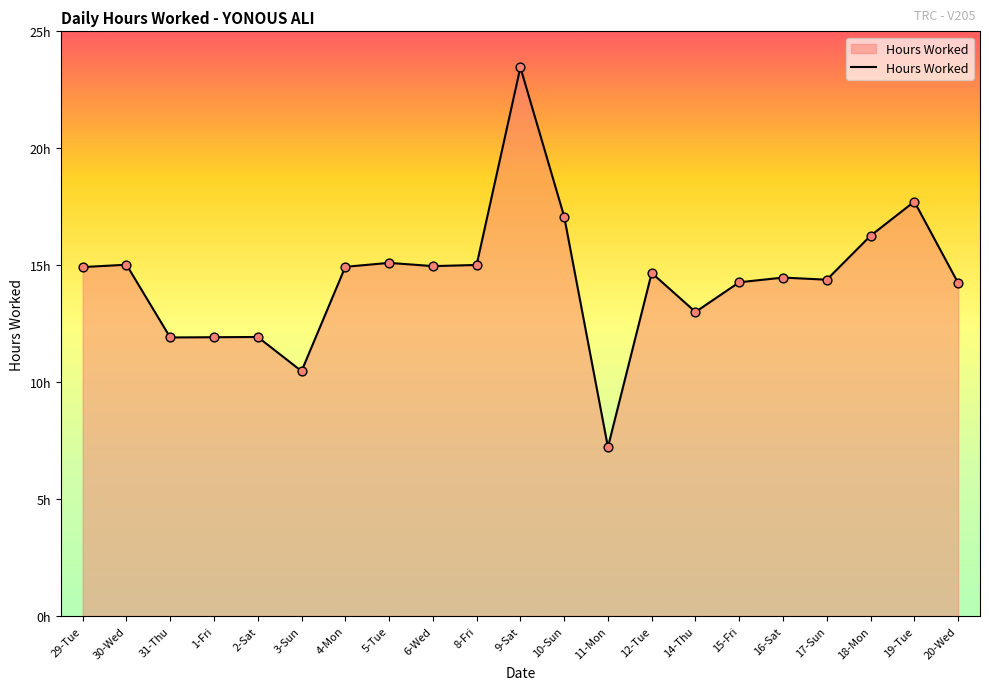

What is the ratio of the value at 5-Tue to the value at 16-Sat?

1.0